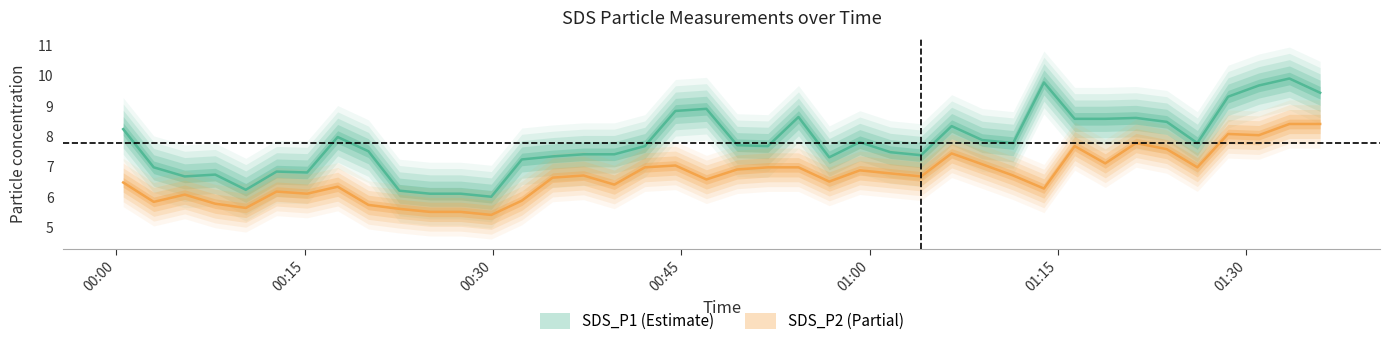

Is it true that SDS_P1 equals 11.4 at 2020/12/04 00:15:11?

False